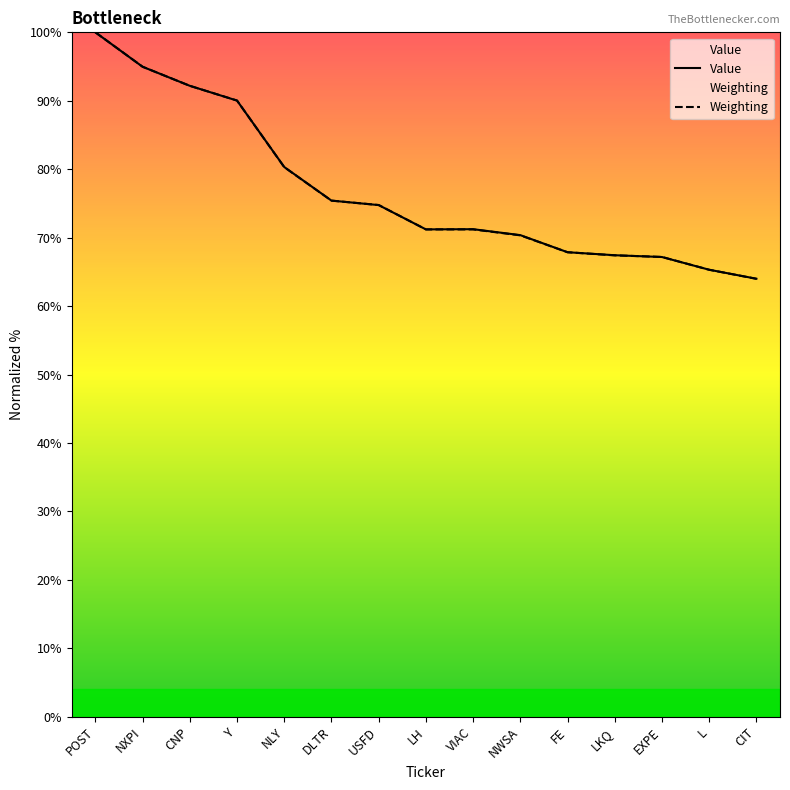

Rank the series by their average value, from highest to lowest.

Value, Weighting